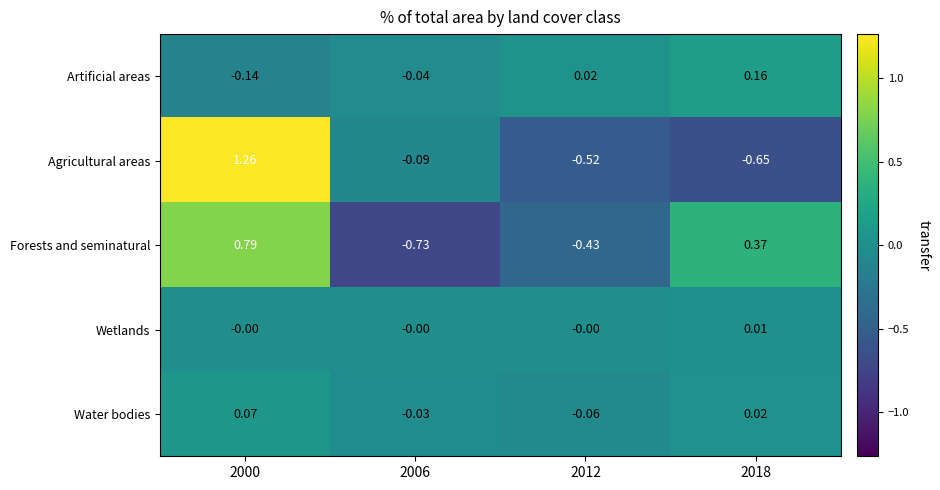

Between 2006 and 2012, which series saw the biggest shift?

Agricultural areas